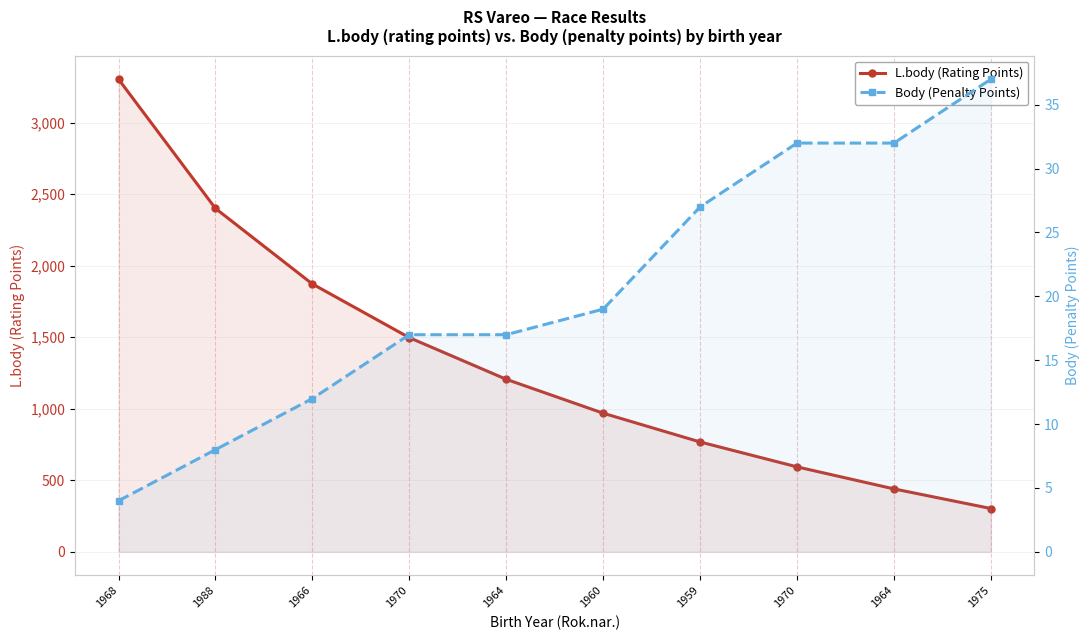

What is the difference between the maximum and minimum values in the L.body (Rating Points) series?

3000